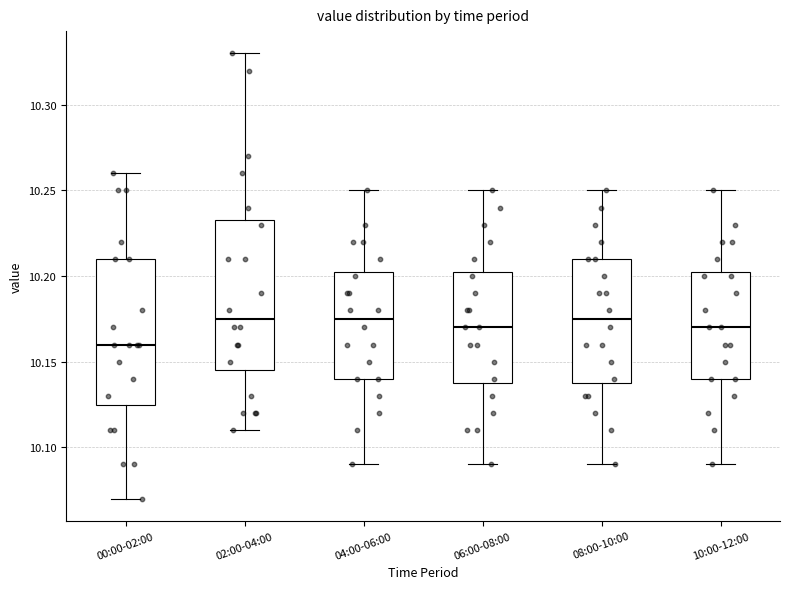

Reading left to right, read every box against the y-axis: the position of its median line, the range the box covers, and the ends of its whiskers. The values are not printed on the chart, so give them approximately, as read against the axis.

00:00-02:00: median 10.160, box 10.125 to 10.210, whiskers 10.070 to 10.260
02:00-04:00: median 10.175, box 10.145 to 10.235, whiskers 10.110 to 10.330
04:00-06:00: median 10.175, box 10.140 to 10.205, whiskers 10.090 to 10.250
06:00-08:00: median 10.170, box 10.140 to 10.205, whiskers 10.090 to 10.250
08:00-10:00: median 10.175, box 10.140 to 10.210, whiskers 10.090 to 10.250
10:00-12:00: median 10.170, box 10.140 to 10.205, whiskers 10.090 to 10.250